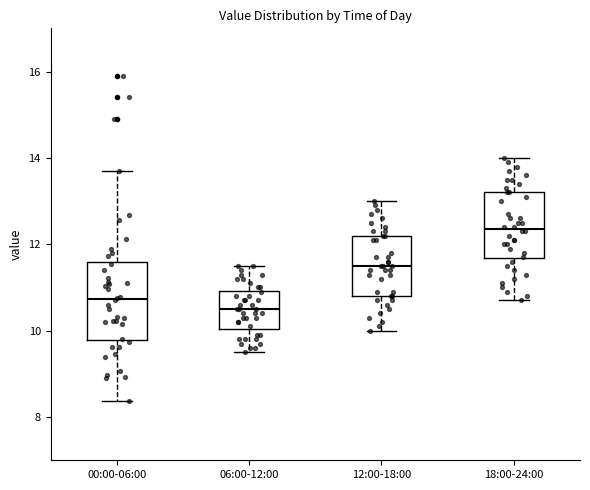

Comparing the boxes themselves (not the whiskers), which one is the tallest?

00:00-06:00